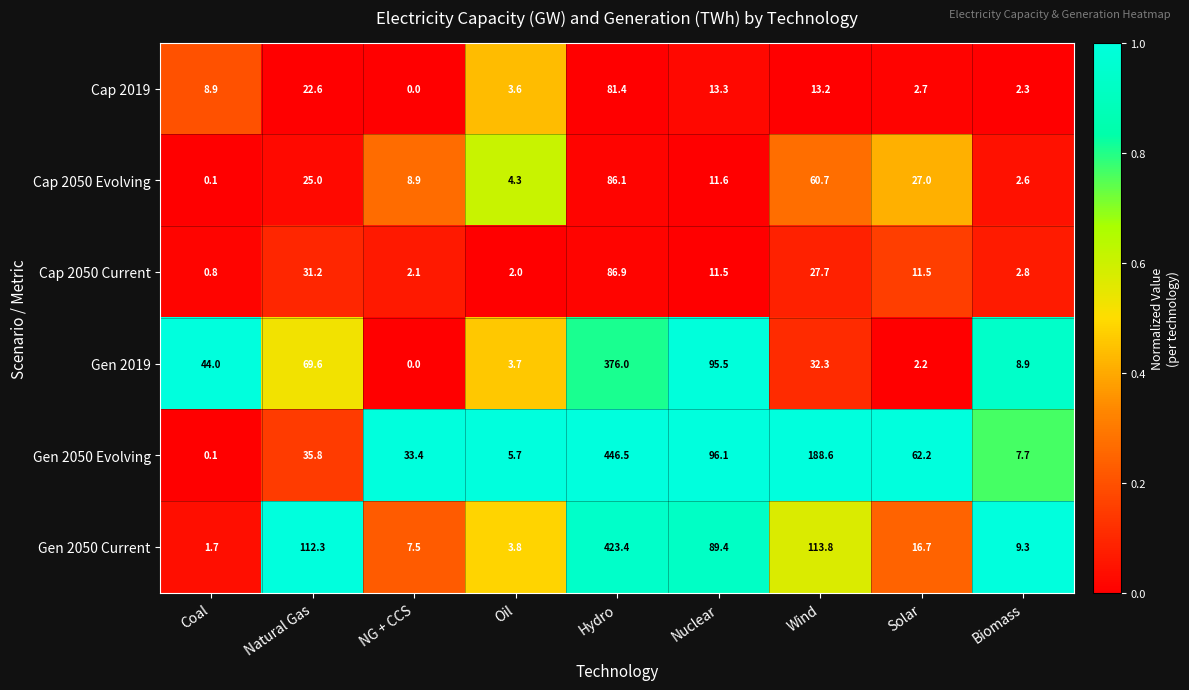

What is the average value of the Gen 2050 Current series?

86.4